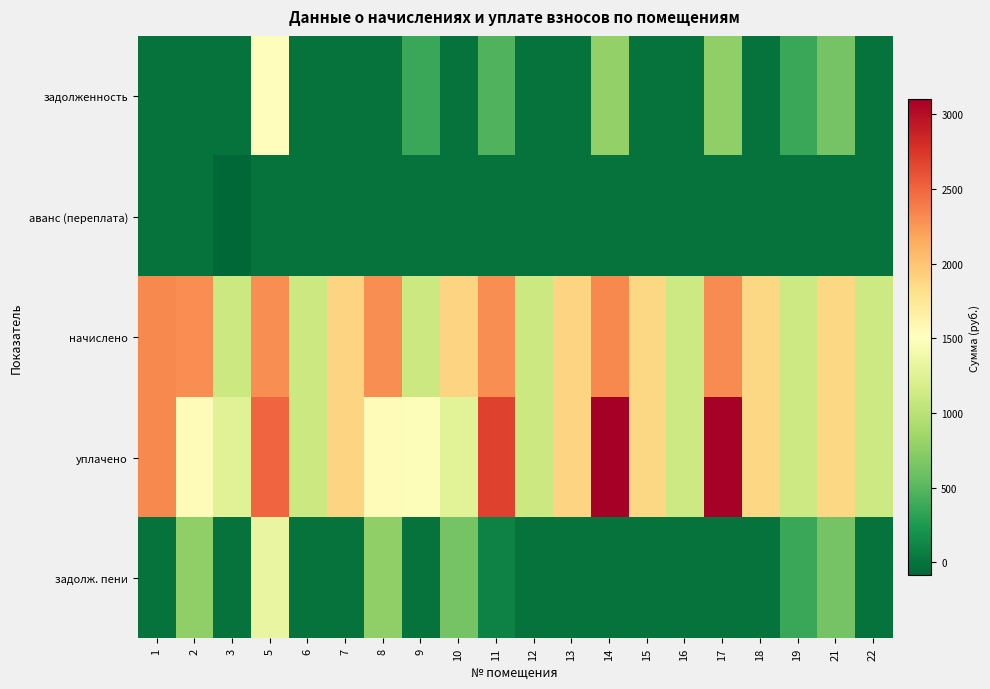

What is the spread (max minus min) of values at 14?

3102.0